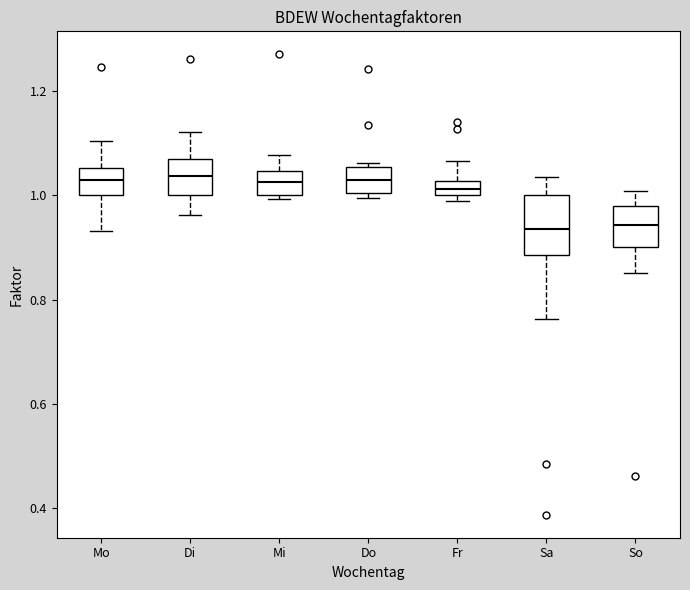

Where is the upper edge of the box for So on the y-axis? The values are not printed on the chart, so give them approximately, as read against the axis.

0.98